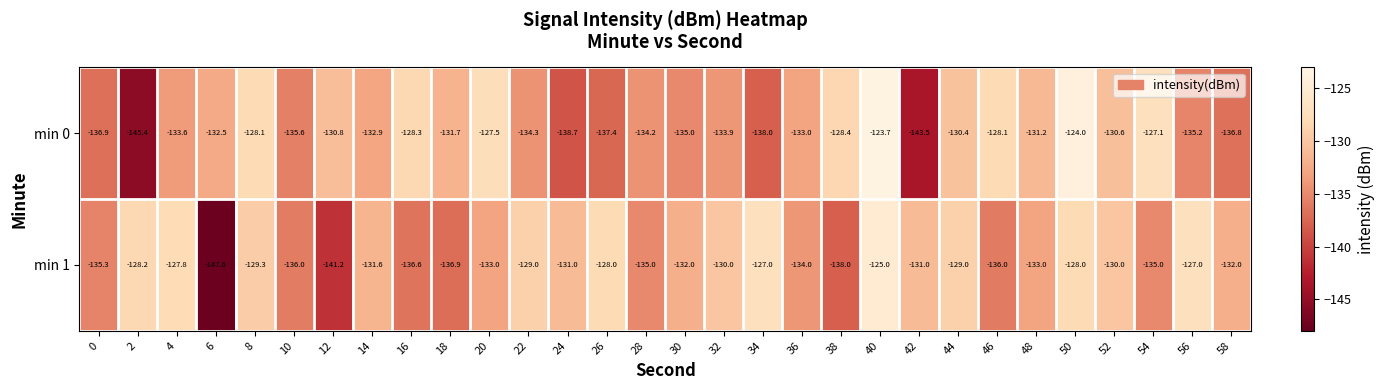

What is the approximate value of min 1 at 58?

-132.0